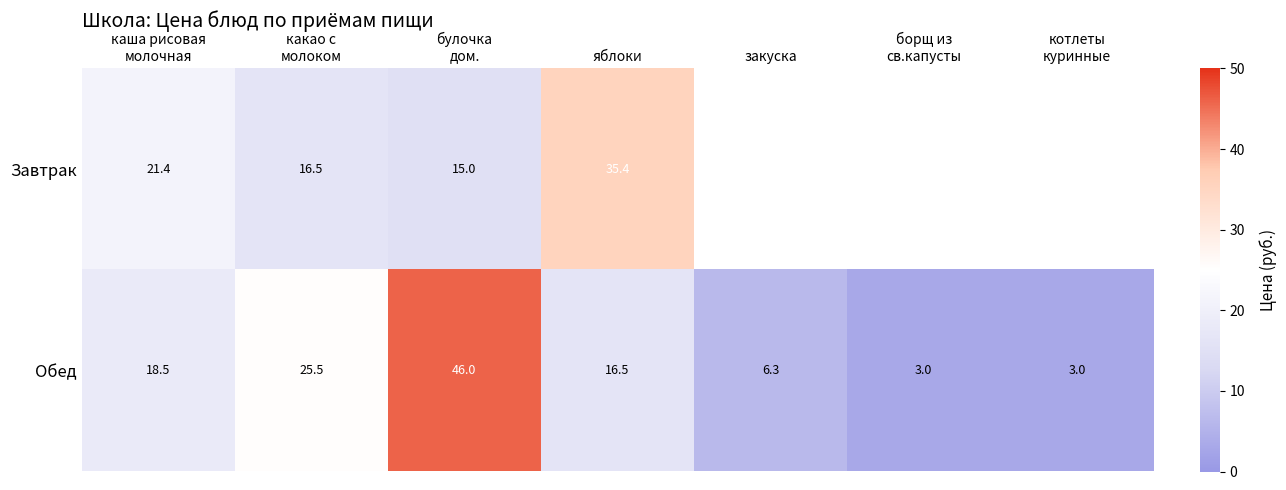

At яблоки, list the series in order from smallest to largest.

Обед, Завтрак